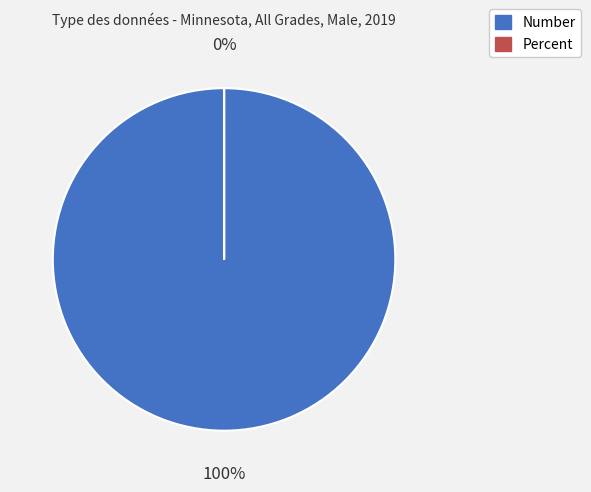

Is the sum of Percent and Number greater than half?

Yes